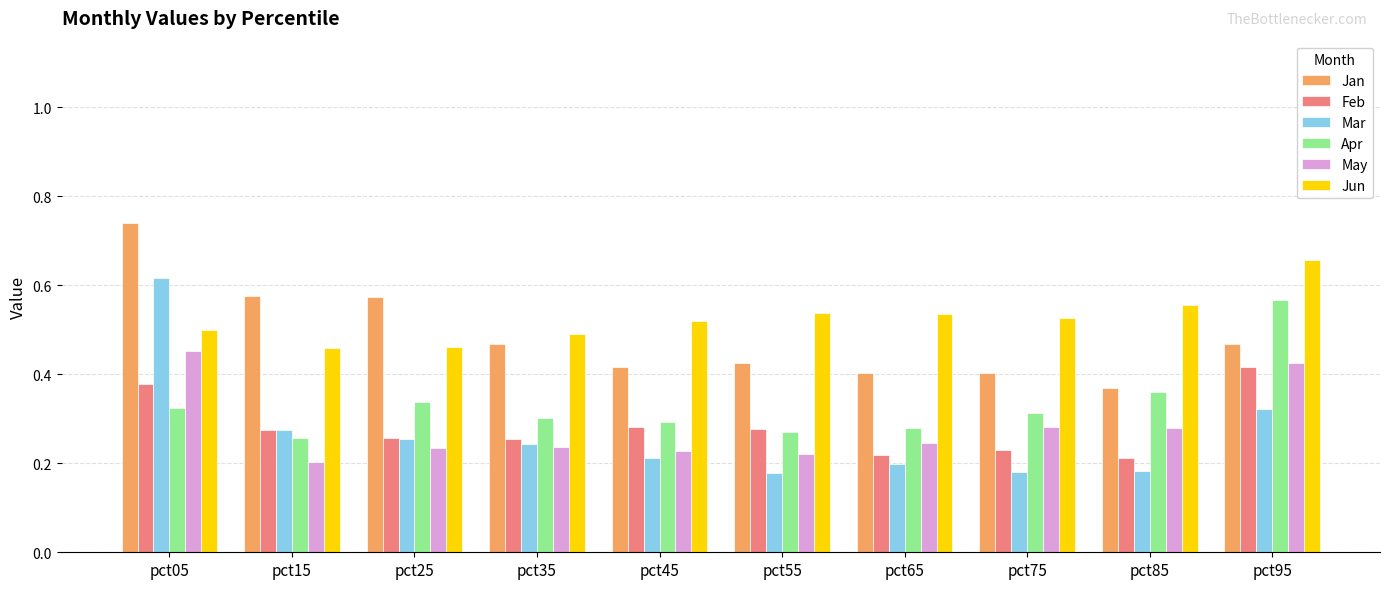

How many Jan values are between 0 and 1?

10